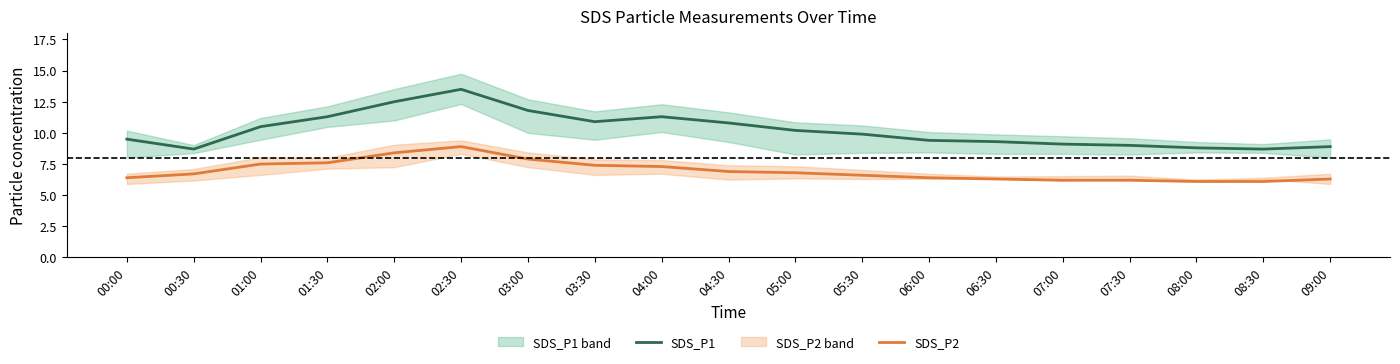

List the series in order of their peak value, lowest first.

SDS_P2, SDS_P1